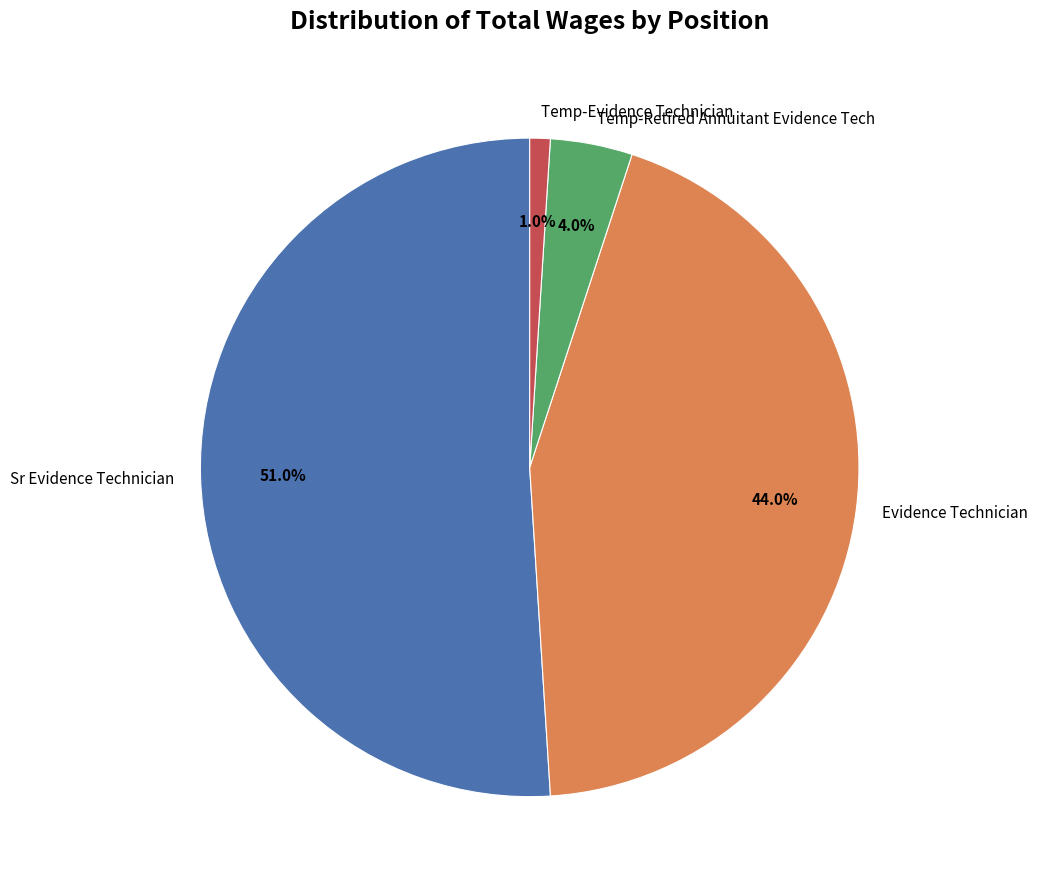

To the nearest percent, what portion does Temp-Retired Annuitant Evidence Tech represent?

4%